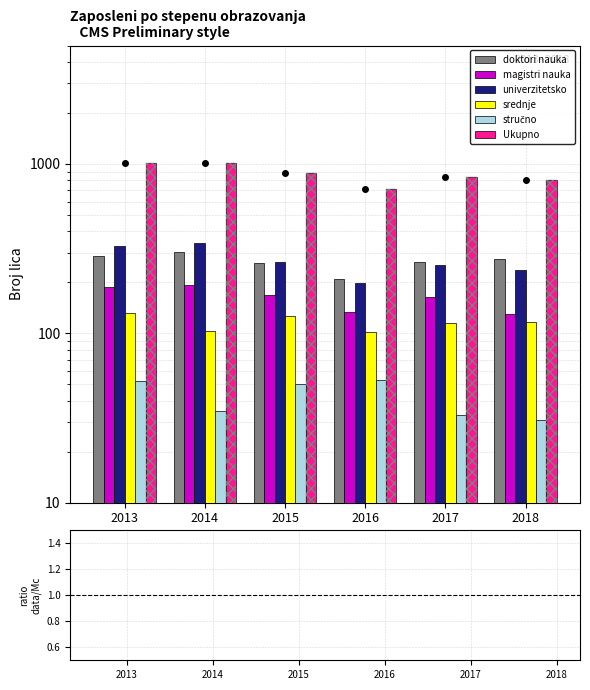

Where does the srednje series first go above 117?

2013